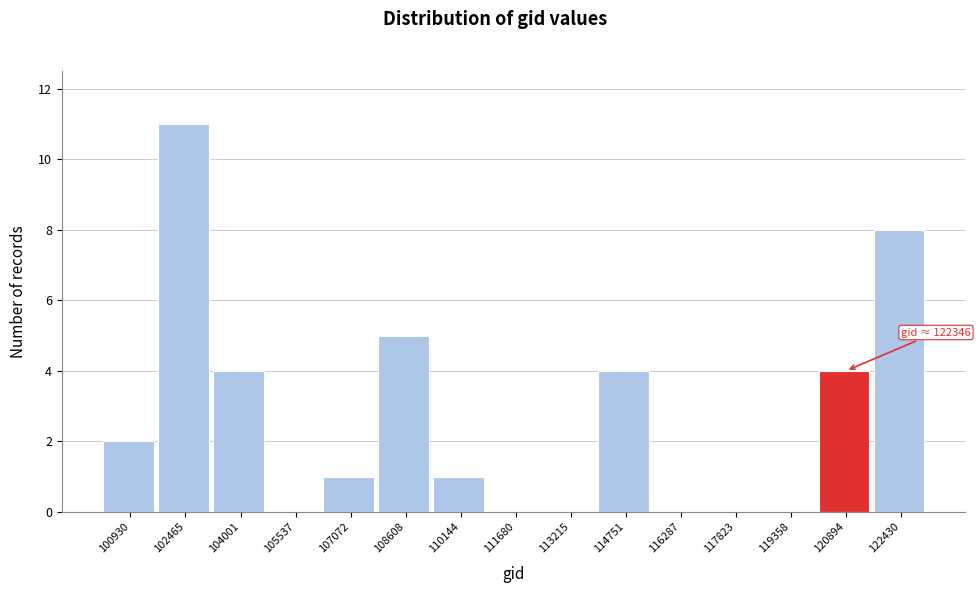

Reading left to right, what are all the values shown in this chart?

100930=2	102465=11	104001=4	105537=0	107072=1	108608=5	110144=1	111680=0	113215=0	114751=4	116287=0	117823=0	119358=0	120894=4	122430=8